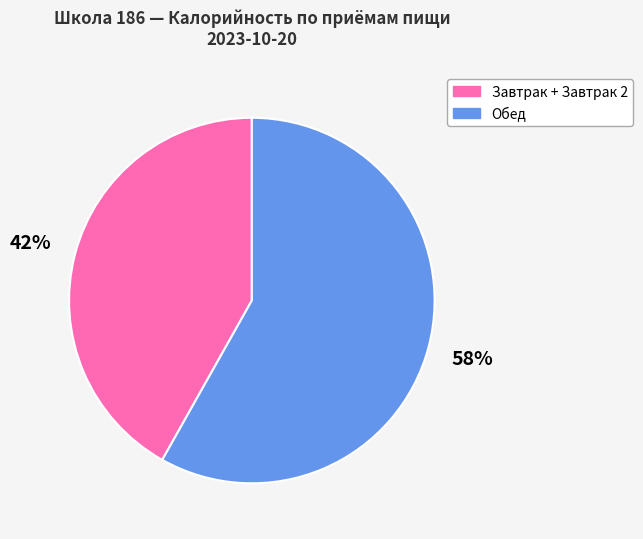

To the nearest percent, what is the average slice percentage?

50%